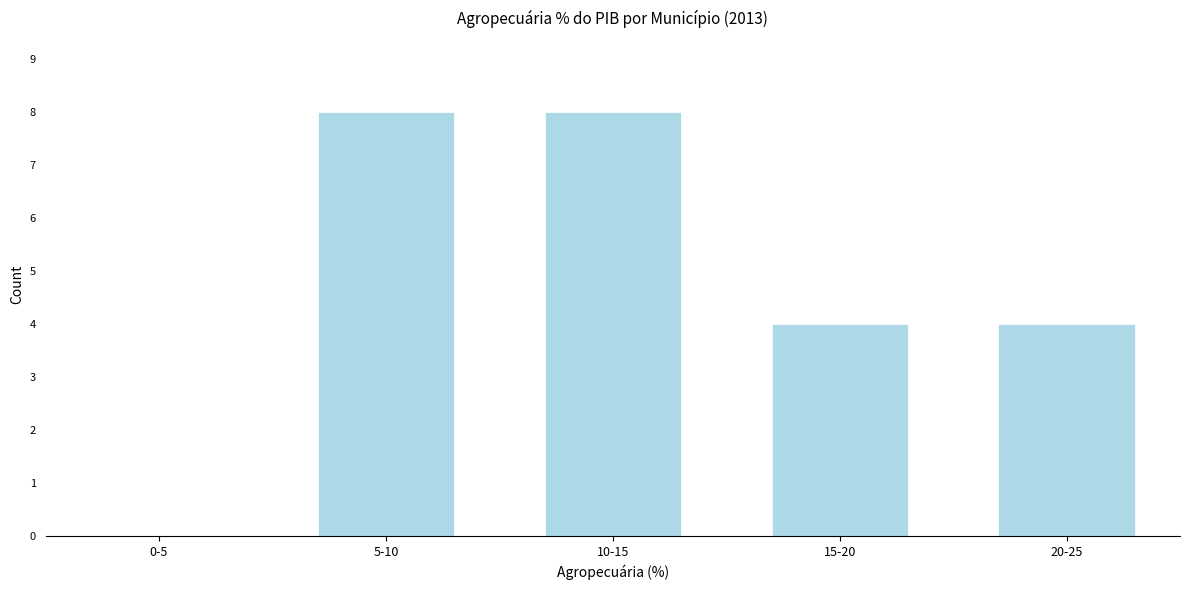

Reading right to left, what are all the values shown in this chart?

20-25=4	15-20=4	10-15=8	5-10=8	0-5=0